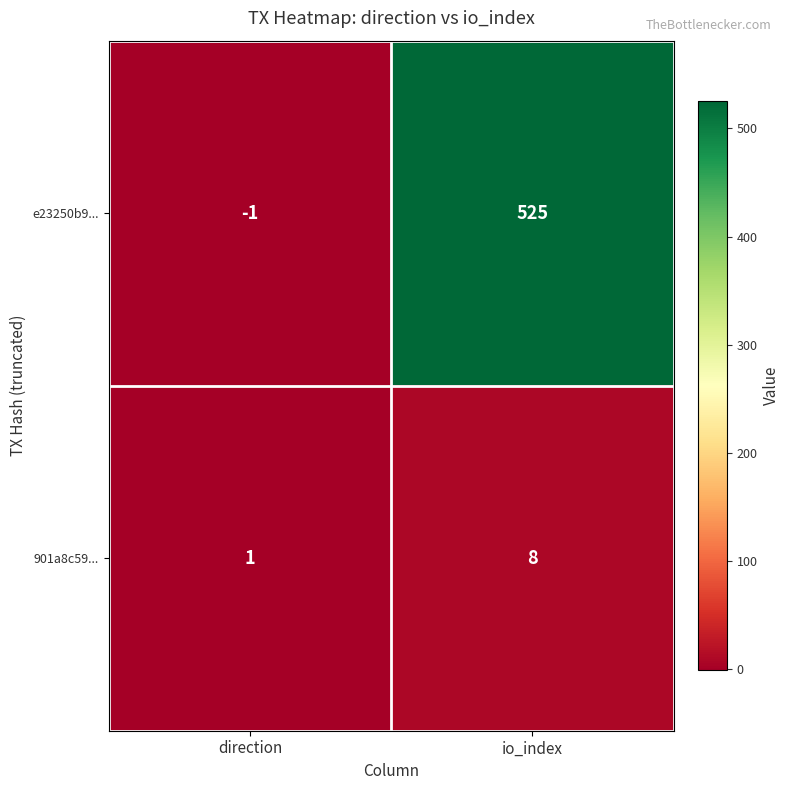

At which category is the sum across all series the highest?

io_index